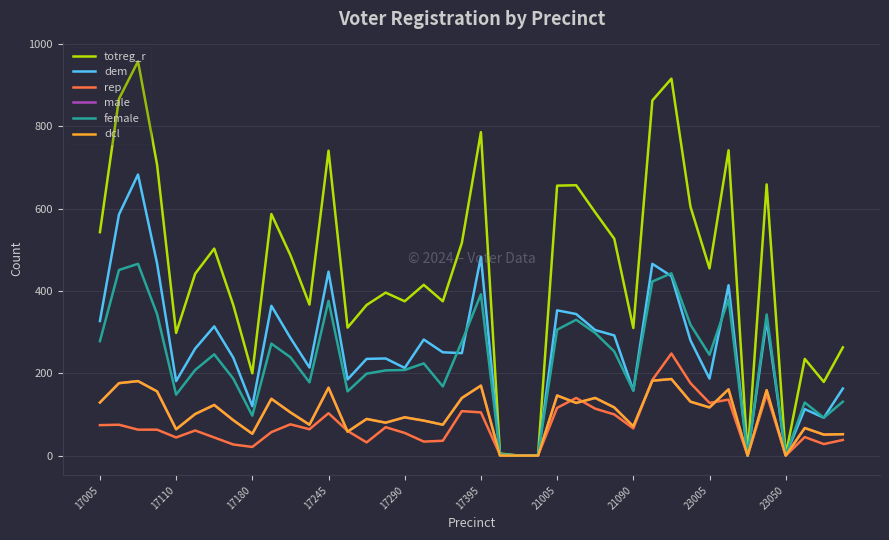

Does the chart have visible grid lines?

Yes